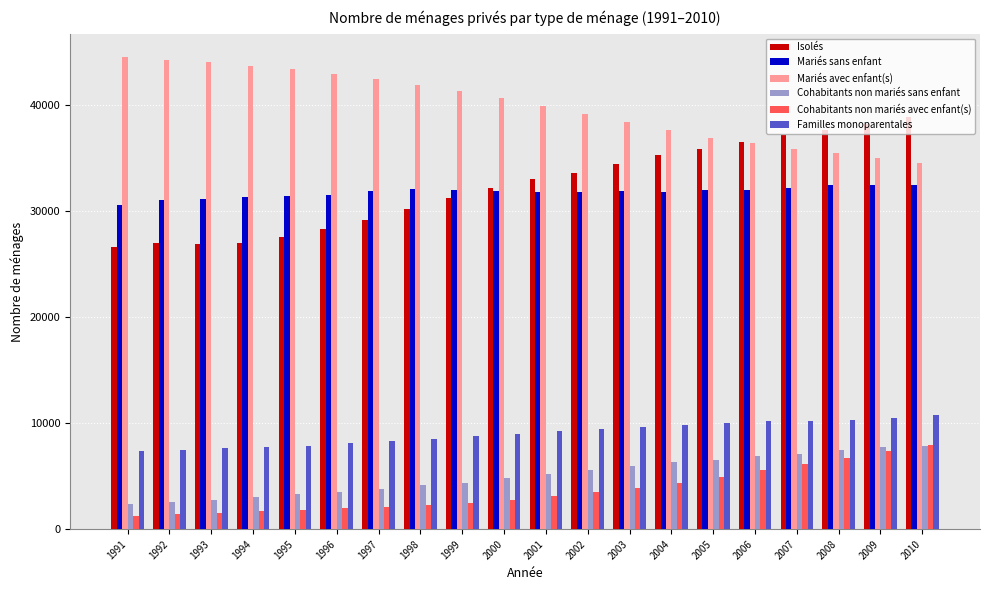

At which label does Isolés reach its peak?

2010